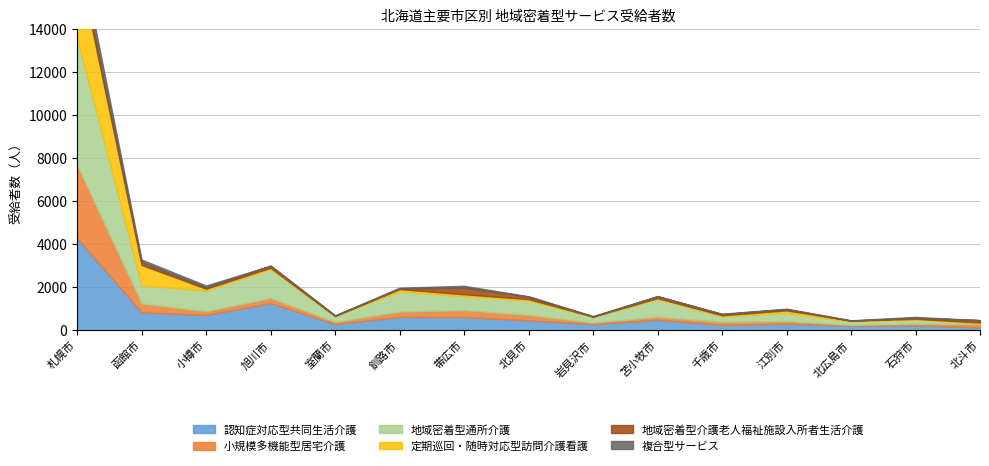

How many categories are shown in the chart?

15